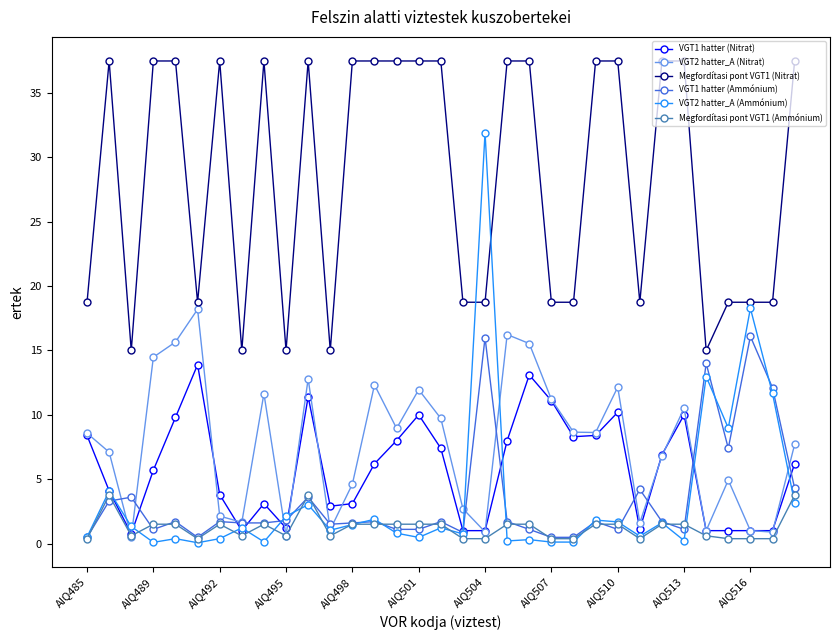

Which series has the widest spread of values?

VGT2 hatter_A (Ammónium)